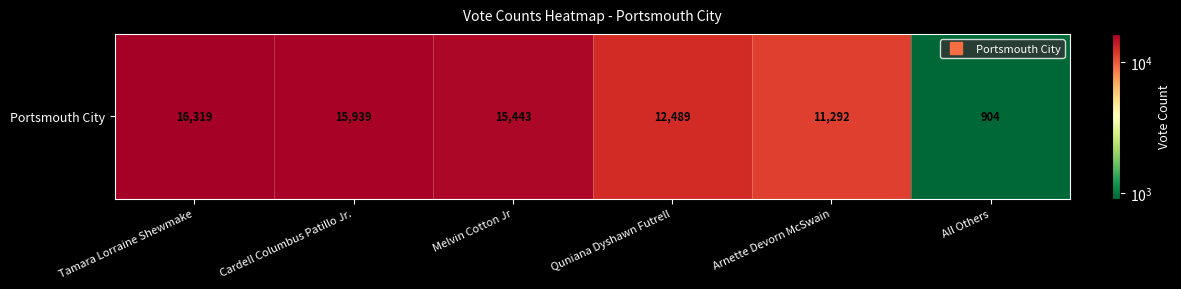

Which has a higher value, Quniana Dyshawn Futrell or Melvin Cotton Jr?

Melvin Cotton Jr